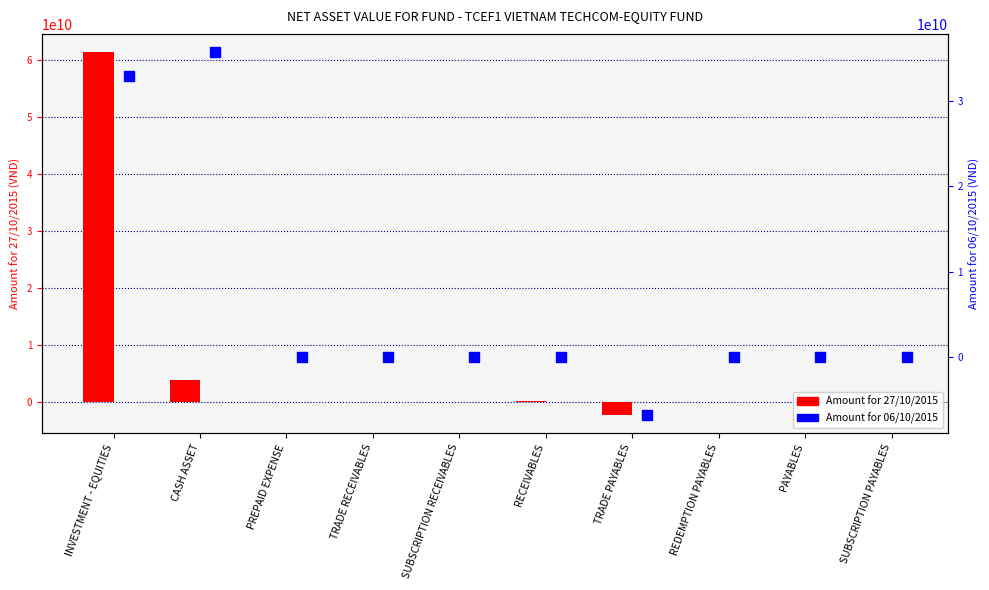

What is the total value across all series at SUBSCRIPTION PAYABLES?

-2300000